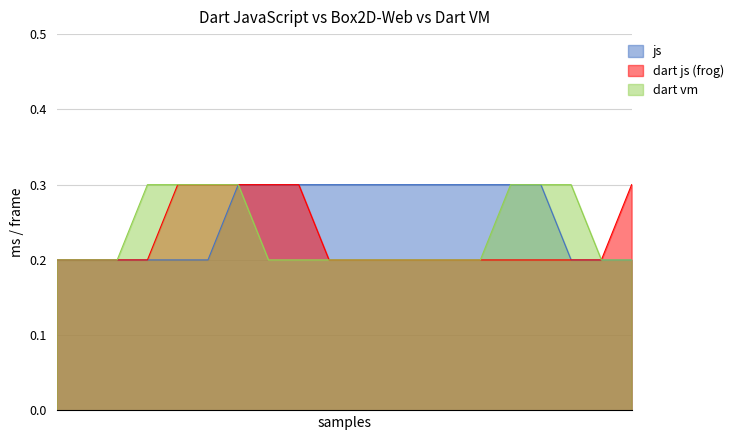

The value of dart vm at 16 is 0.3. True or false?

True